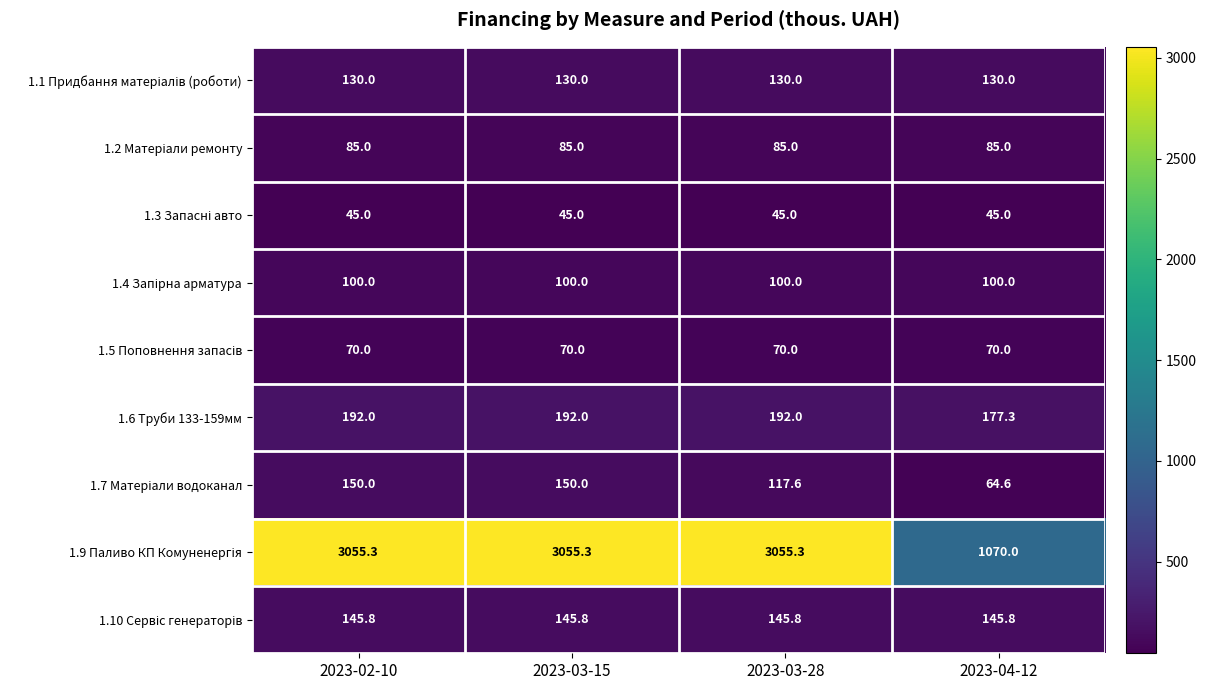

The value of 1.6 Труби 133-159мм at 2023-03-15 is 192.0. True or false?

True